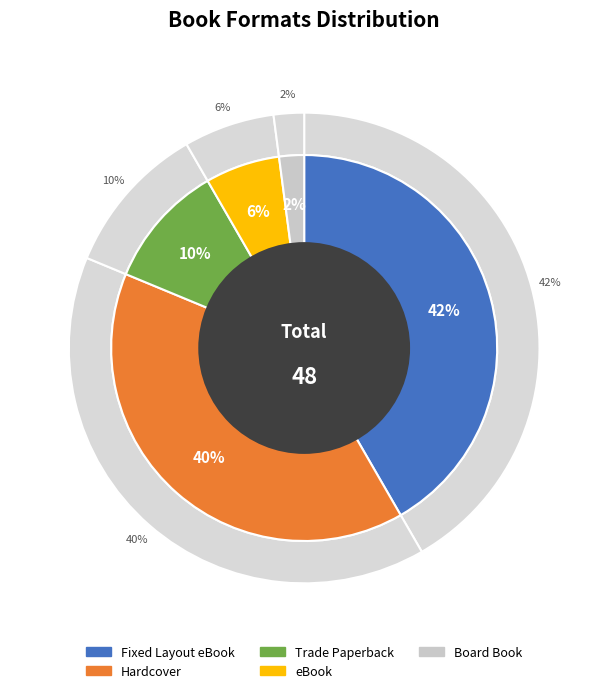

Is it true that Trade Paperback is 23% of the pie?

False